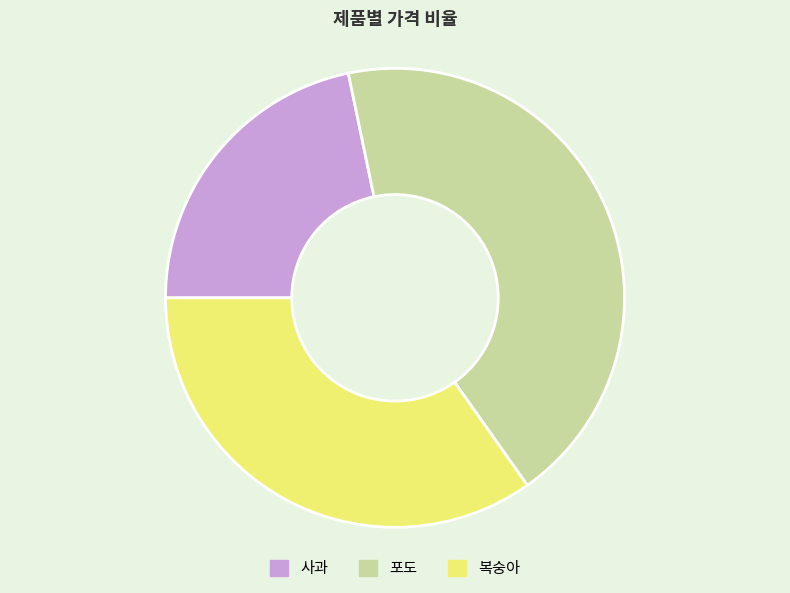

Which category has the smallest portion of the pie?

사과